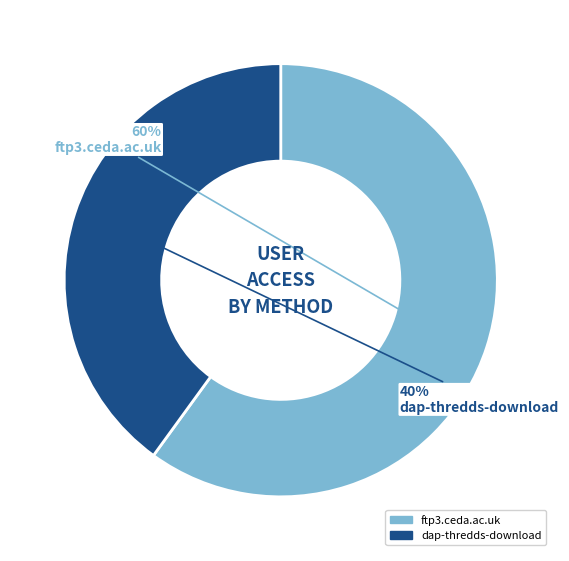

What percentage is the ftp3.ceda.ac.uk slice, to the nearest percent?

60%